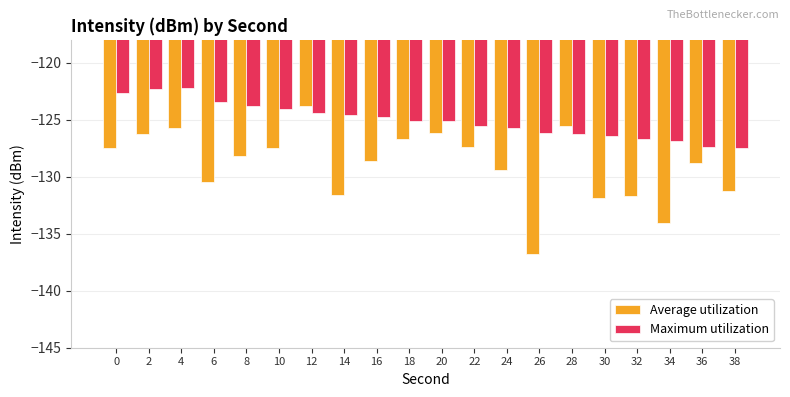

What is the value of the Average utilization bar at the 13th from the left?

-129.4